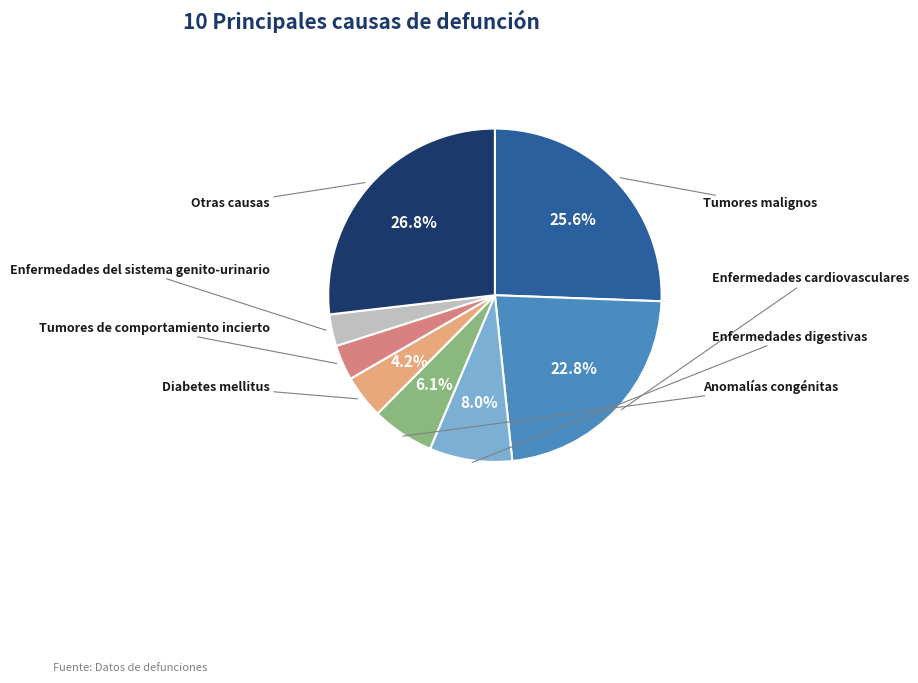

To the nearest percent, what is the difference between the largest and smallest slice percentages?

24%